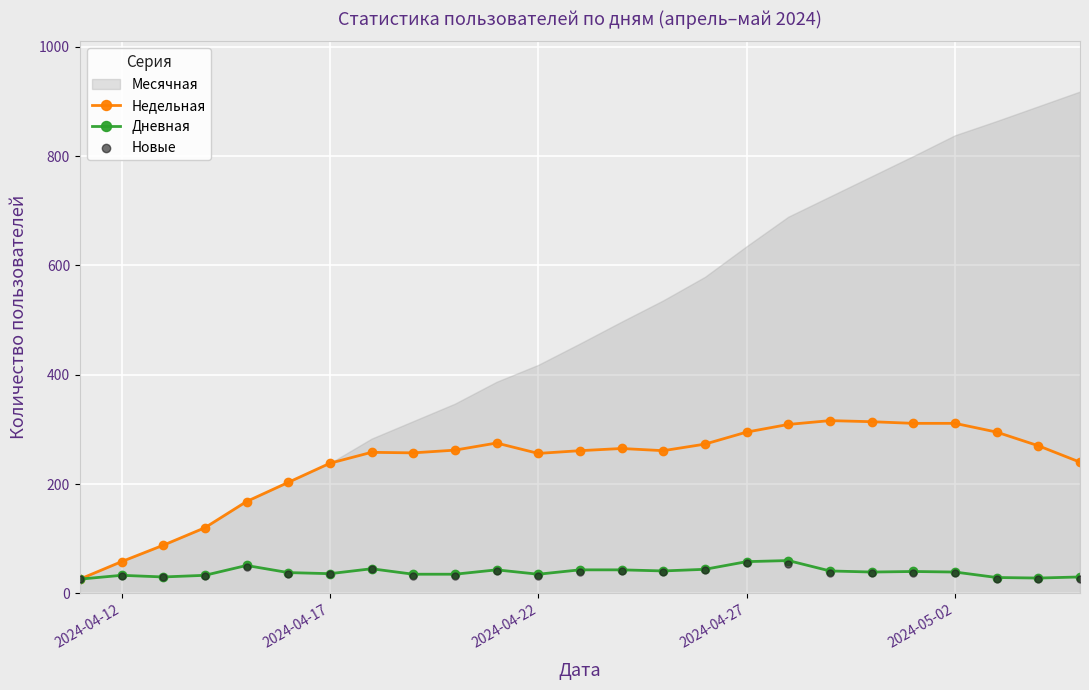

Which series reaches the minimum Y coordinate?

Недельная